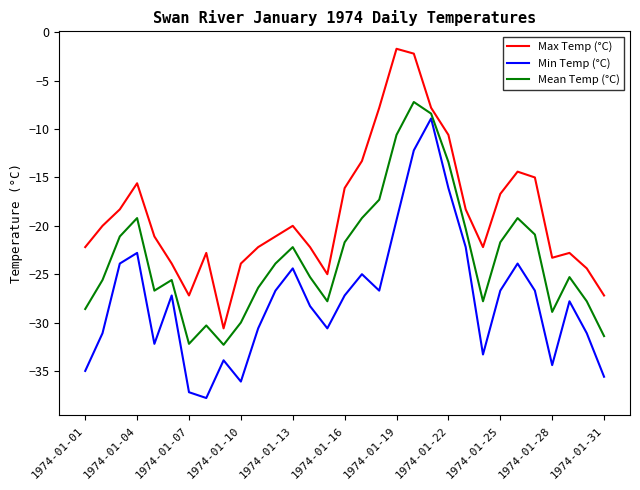

How many values in the Max Temp (°C) series exceed -21?

15